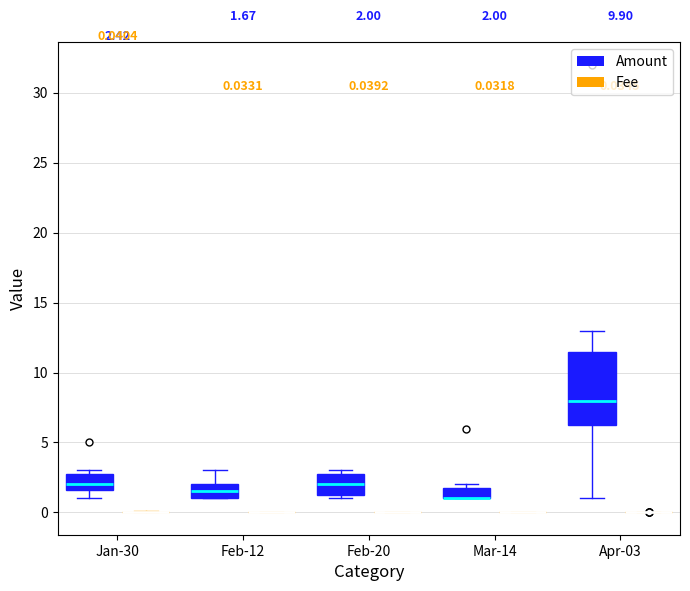

Which box is the tallest, from its lower edge to its upper edge?

Apr-03 (Amount)